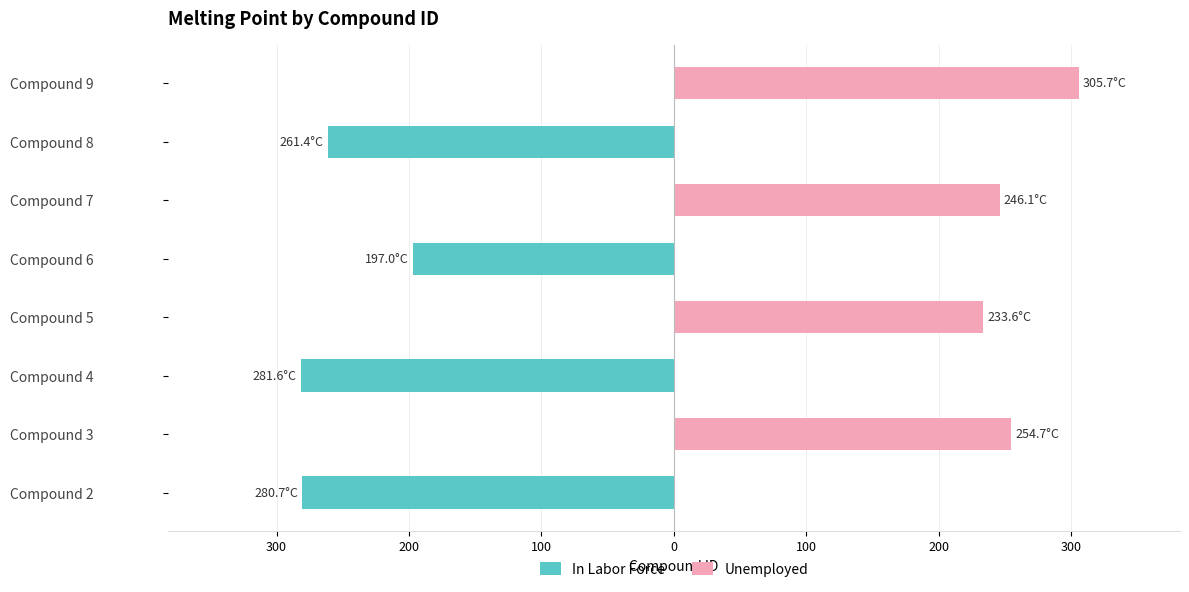

What is the highest value of the Unemployed series?

305.7